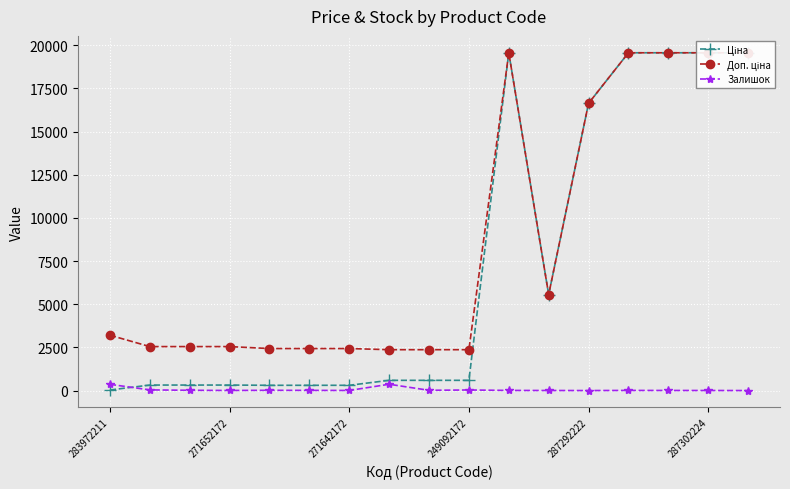

True or false: Залишок has more than 0 points higher than both neighbors.

True